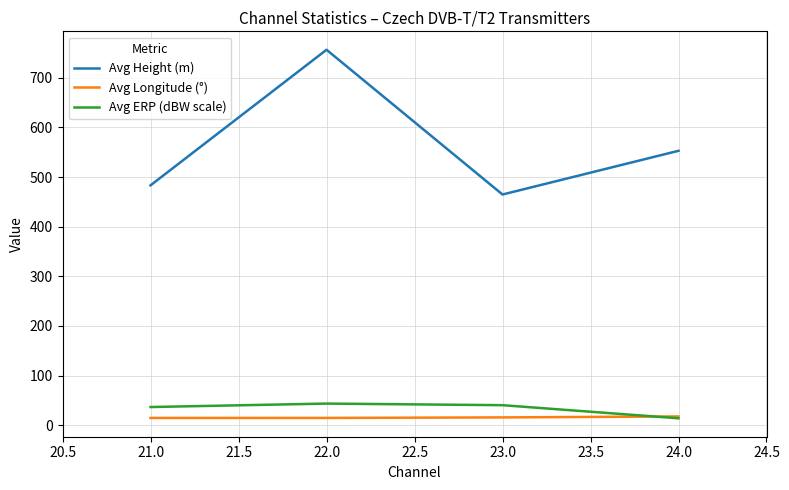

Is the value of Avg ERP (dBW scale) at 23.0 greater than the value of Avg Height (m) at 21.0?

No